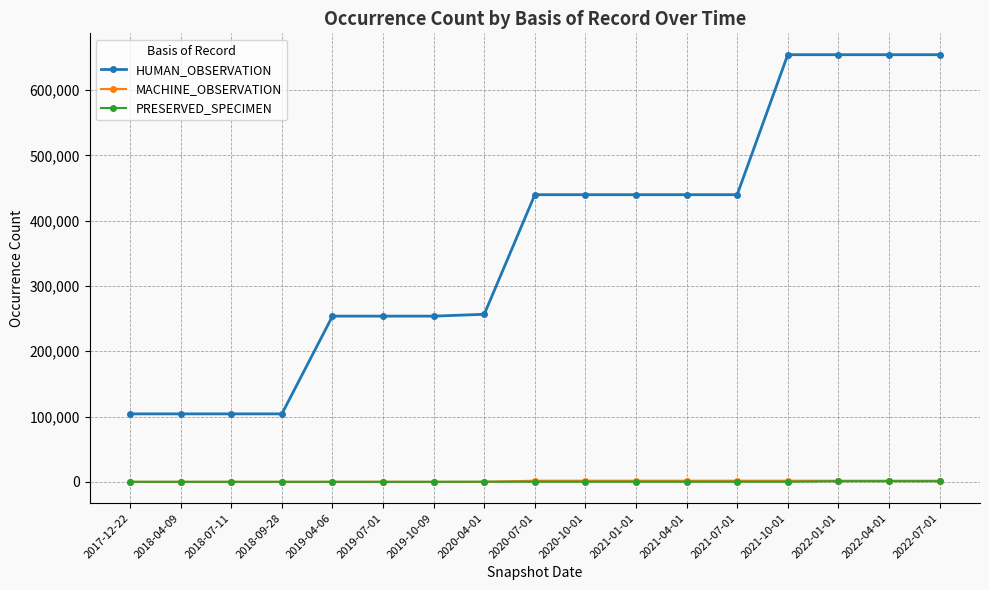

What is the average value of the MACHINE_OBSERVATION series?

895